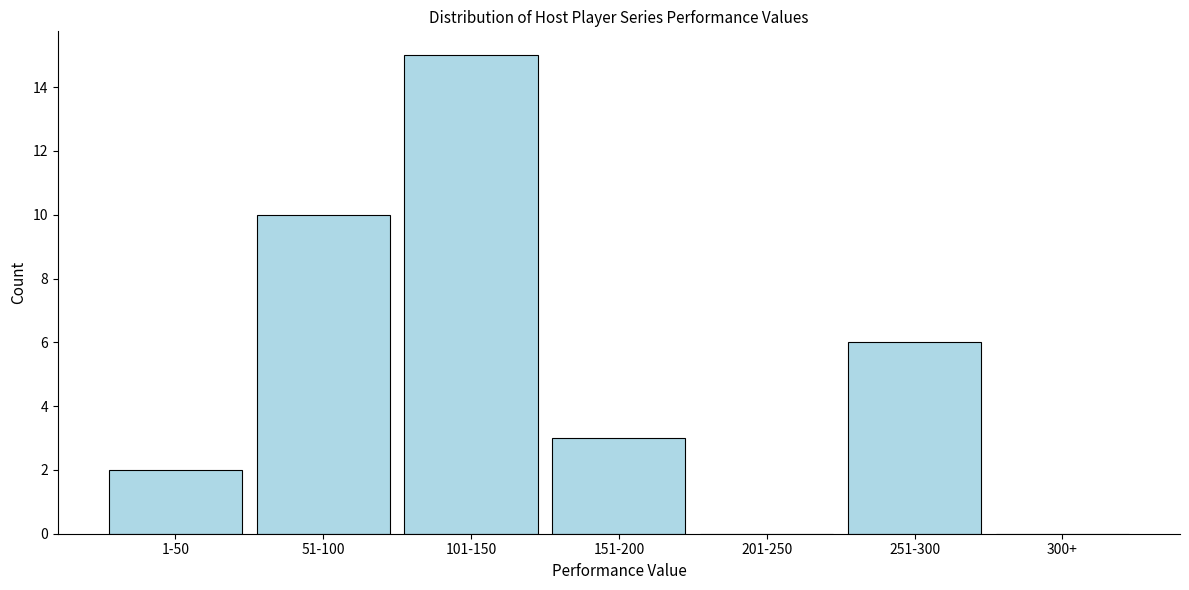

Reading left to right, list all the values displayed in this chart.

1-50=2	51-100=10	101-150=15	151-200=3	201-250=0	251-300=6	300+=0